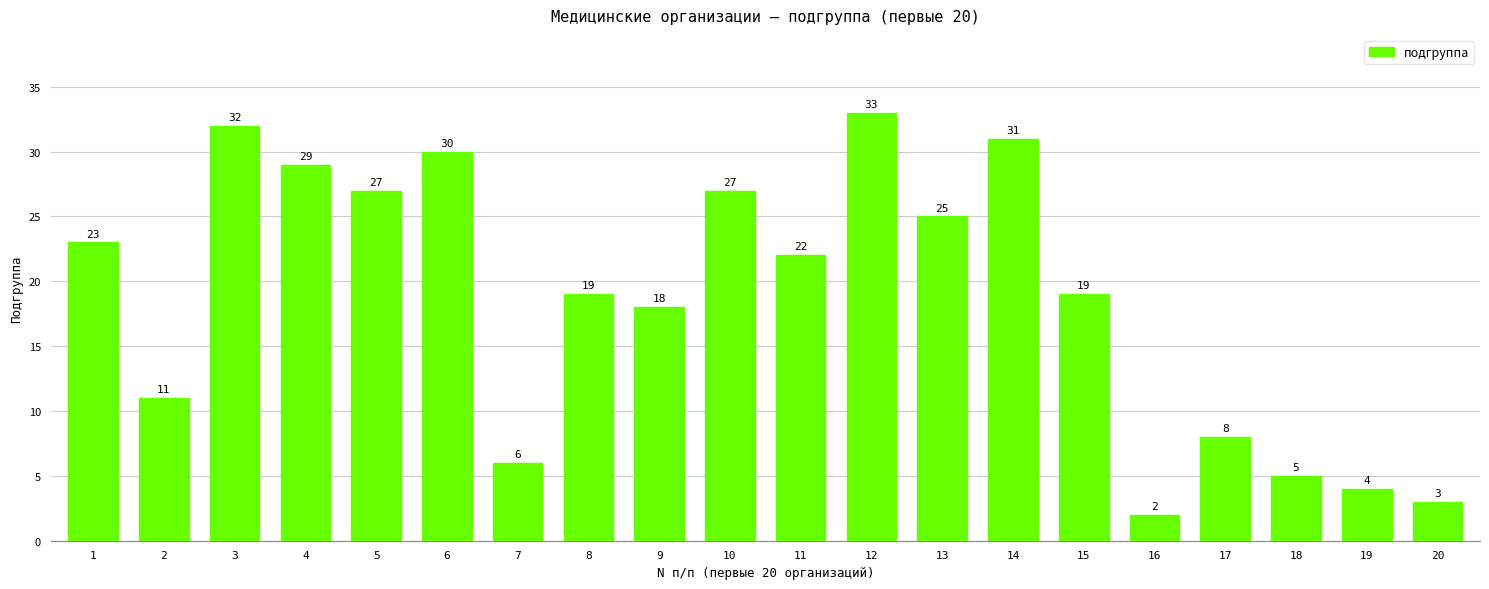

The chart shows a value of 22 at 11. True or false?

True